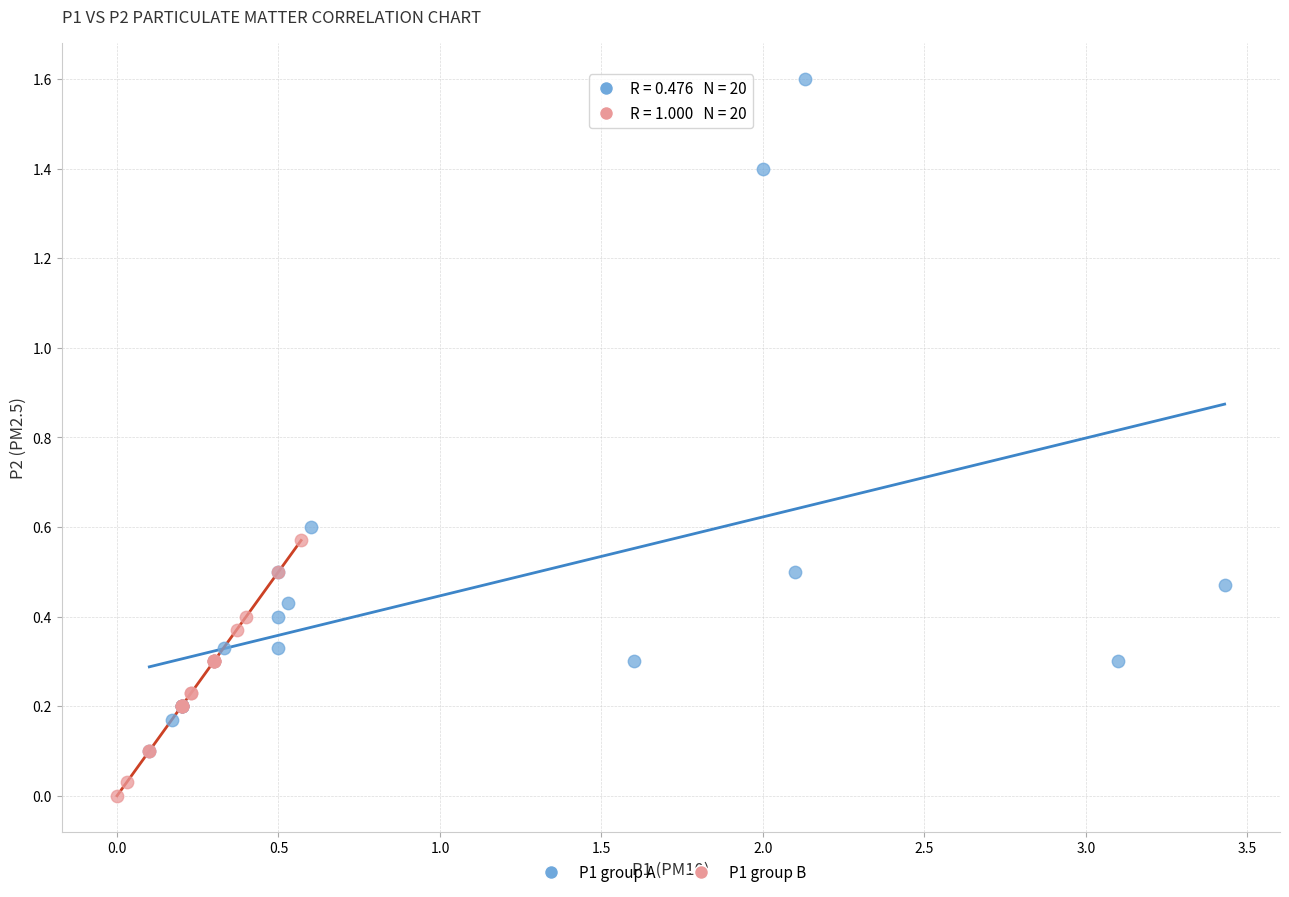

Which series contains the highest Y value?

P1 group A